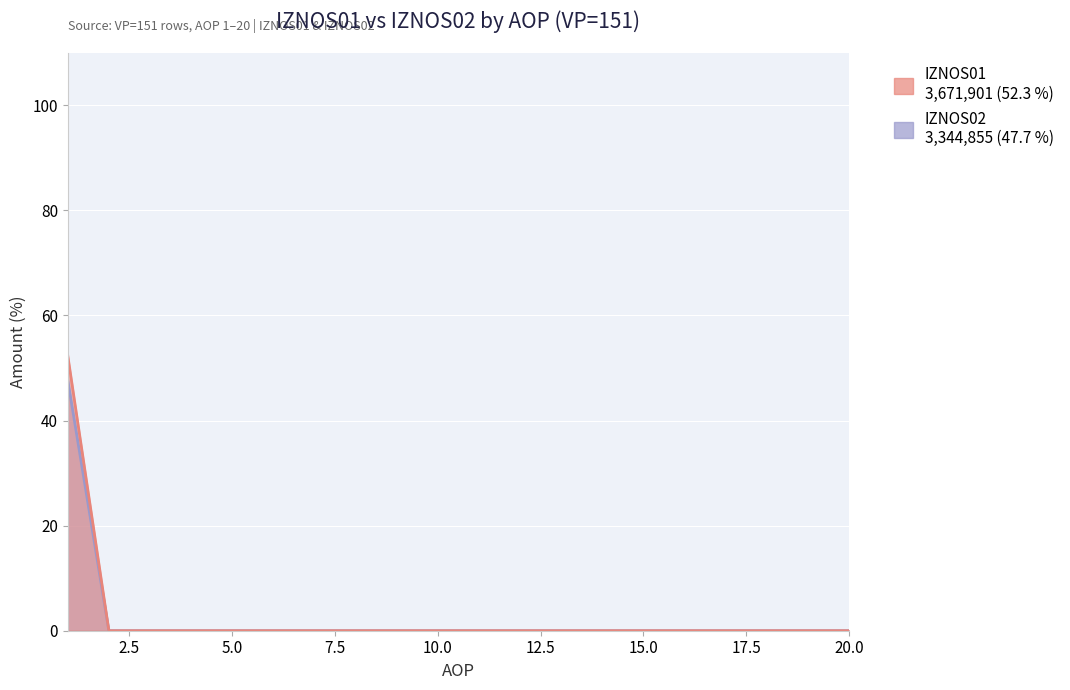

True or false: IZNOS02 and IZNOS01 intersect in this chart.

False